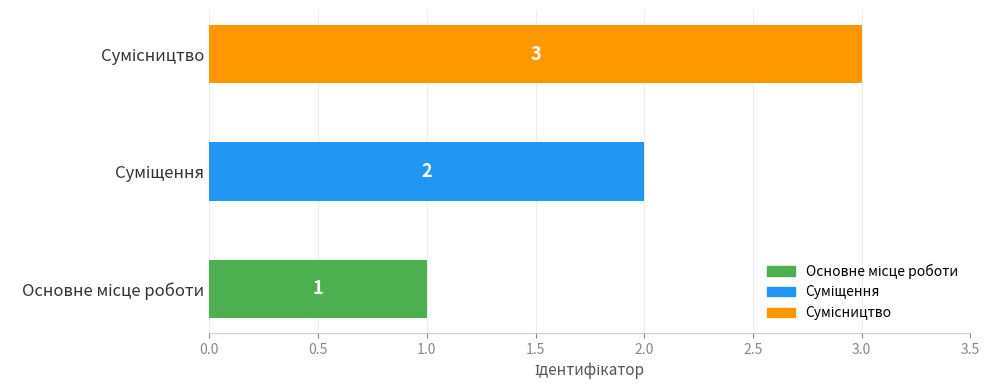

How many bars are there in total?

3